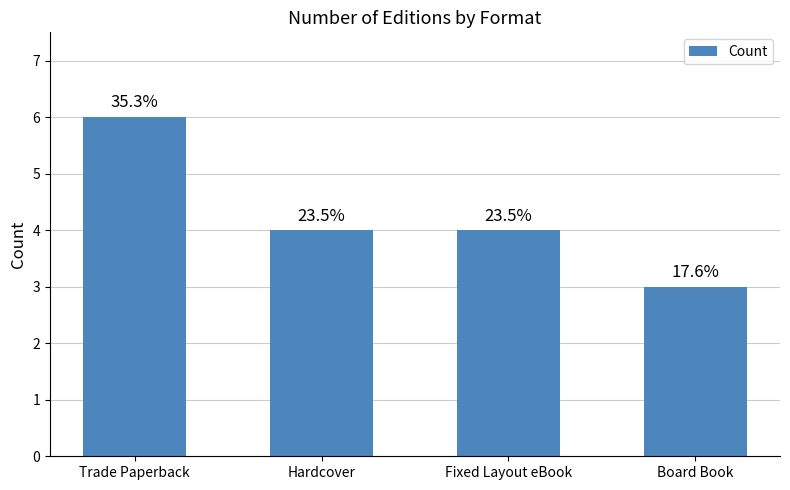

At which label does the data first exceed 4?

Trade Paperback